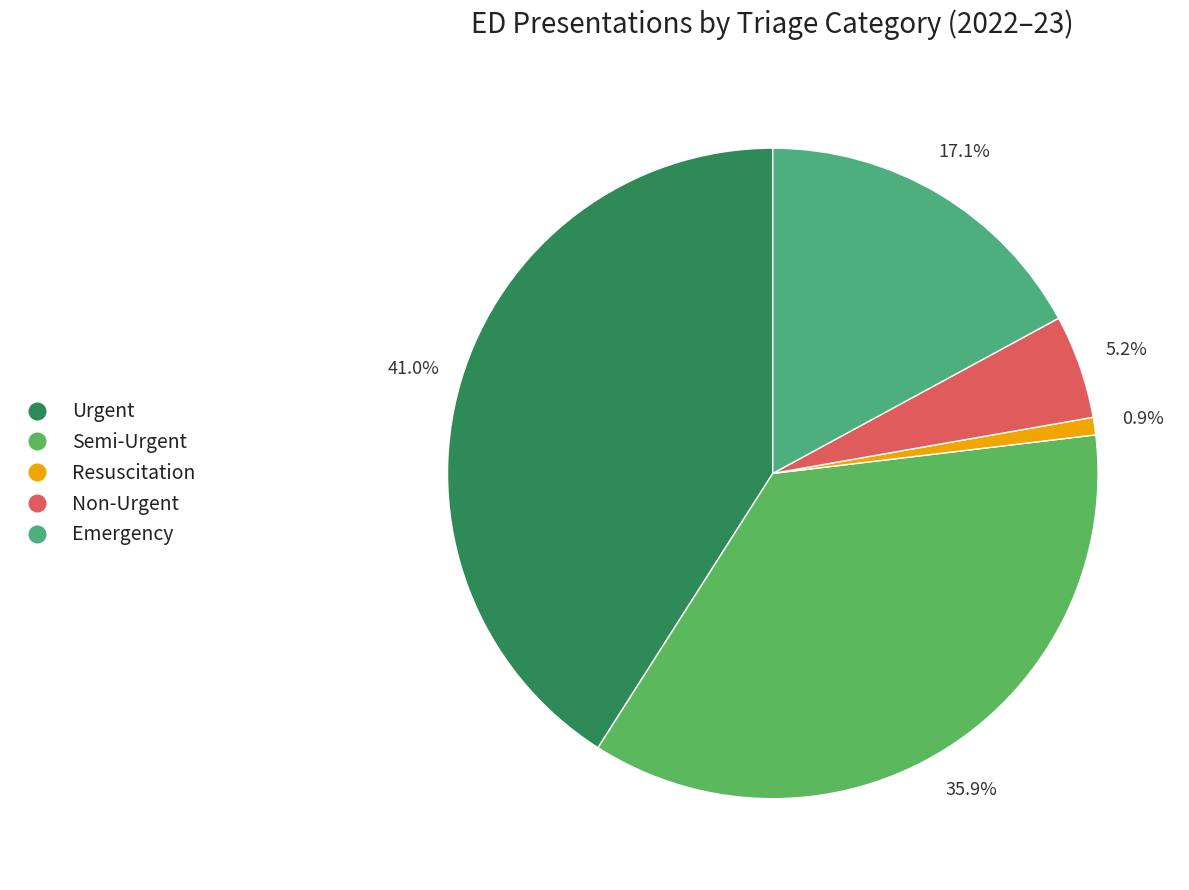

Do Urgent and Resuscitation together represent more than half of the pie?

No